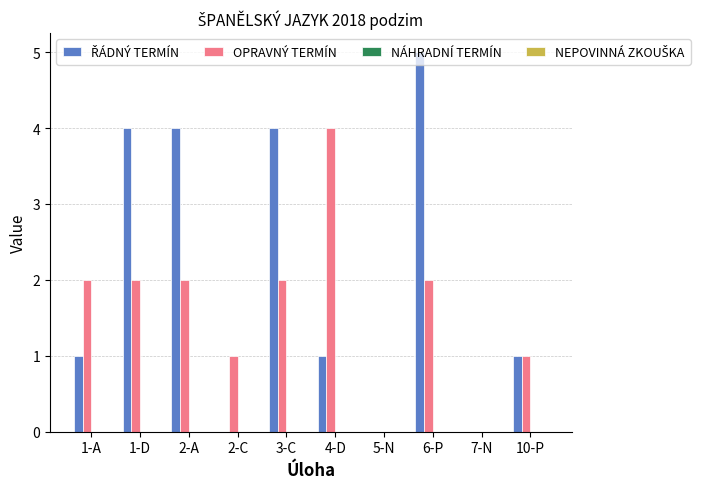

Count the number of categories in the chart.

10